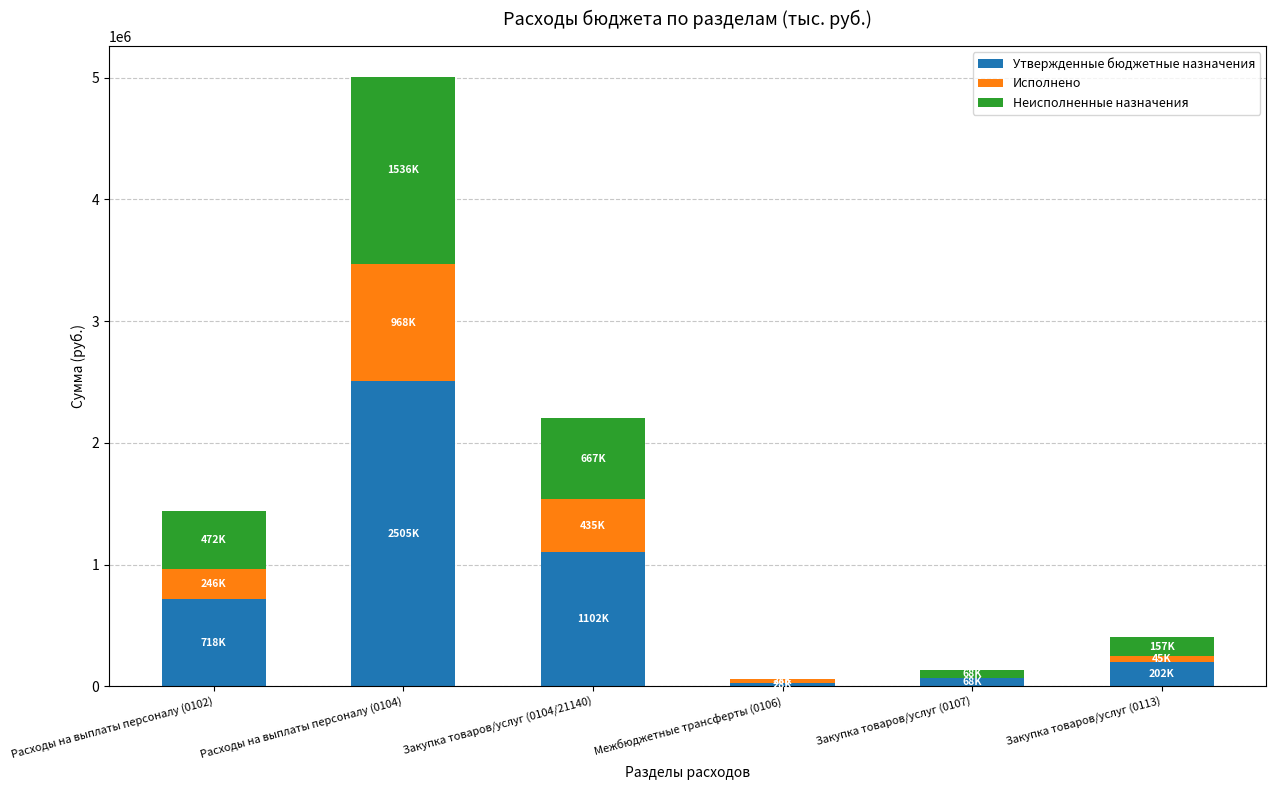

At which label is Утвержденные бюджетные назначения closest to 1266630?

Закупка товаров/услуг (0104/21140)